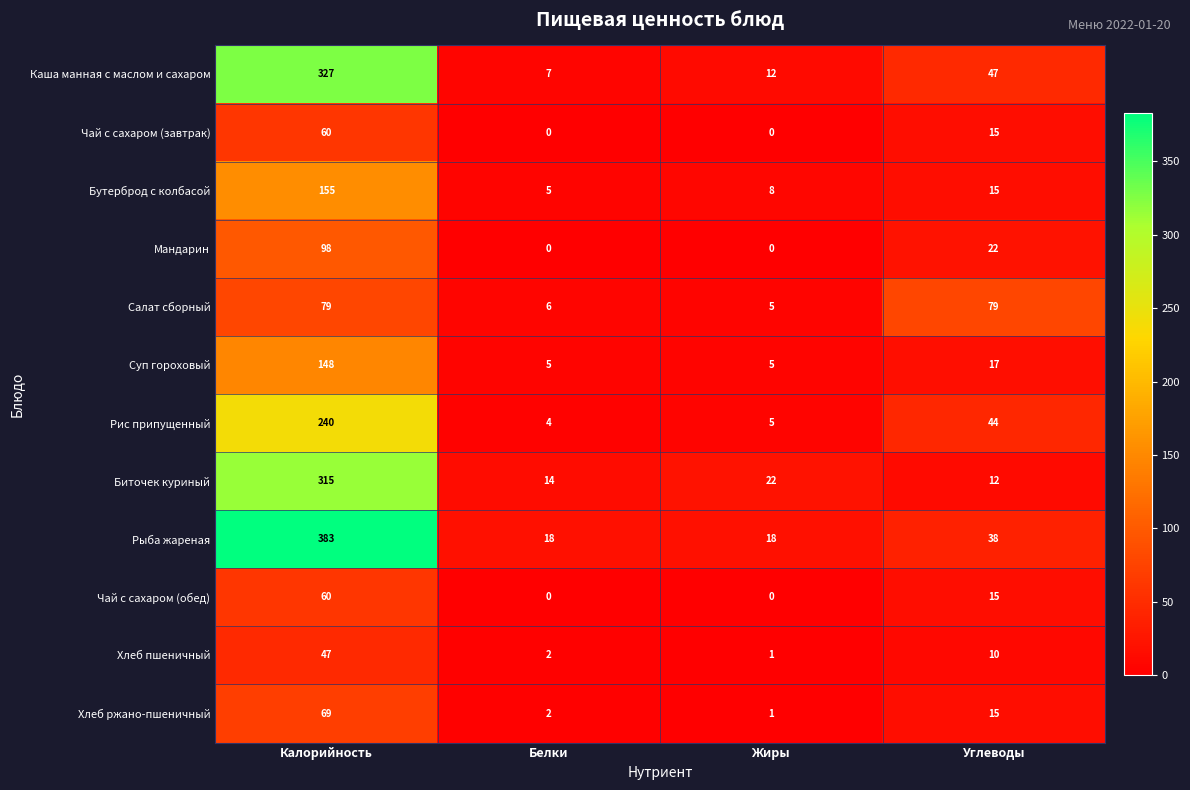

At how many categories does at least one series exceed 219?

1